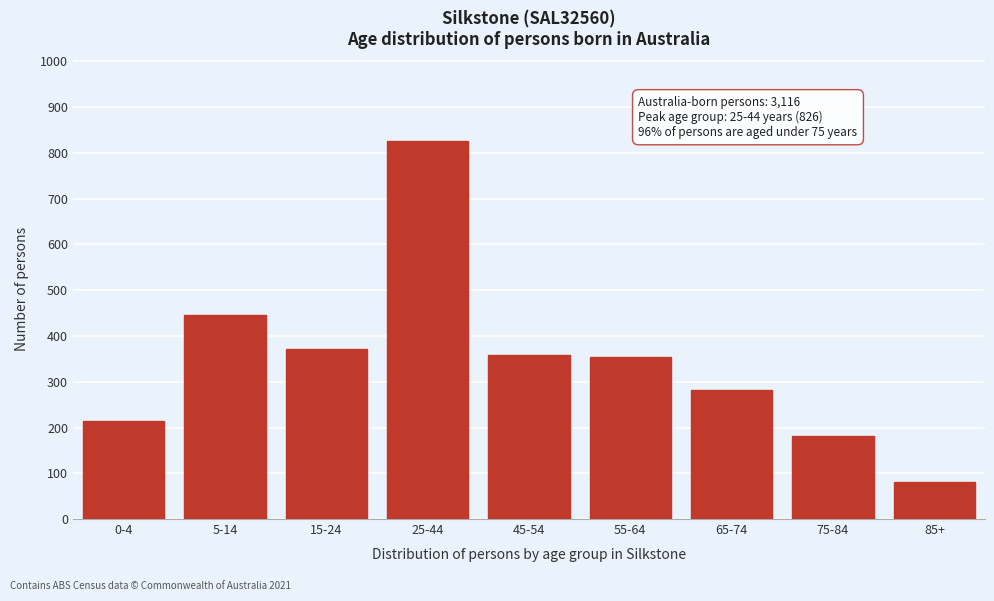

Reading left to right, transcribe all the data shown in this chart.

0-4=215	5-14=446	15-24=371	25-44=826	45-54=359	55-64=354	65-74=283	75-84=182	85+=80